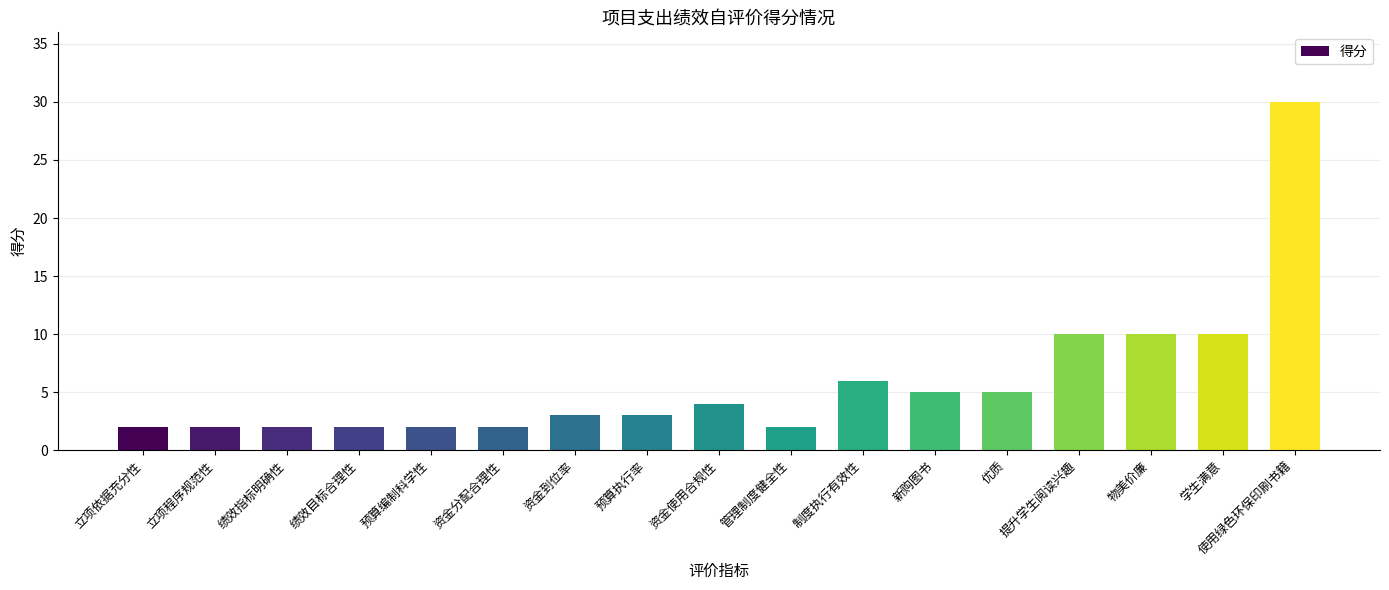

Count the number of data series in this chart.

1